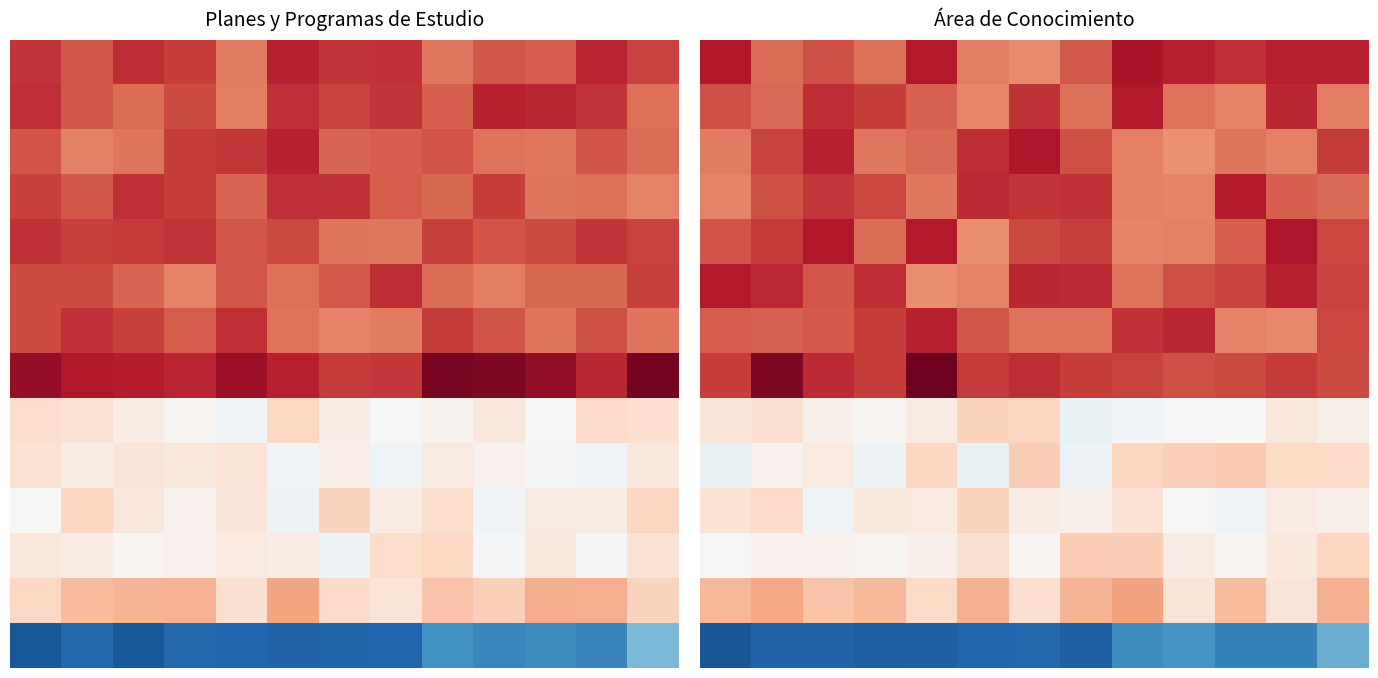

What is the sum of all 0 values?

68.0